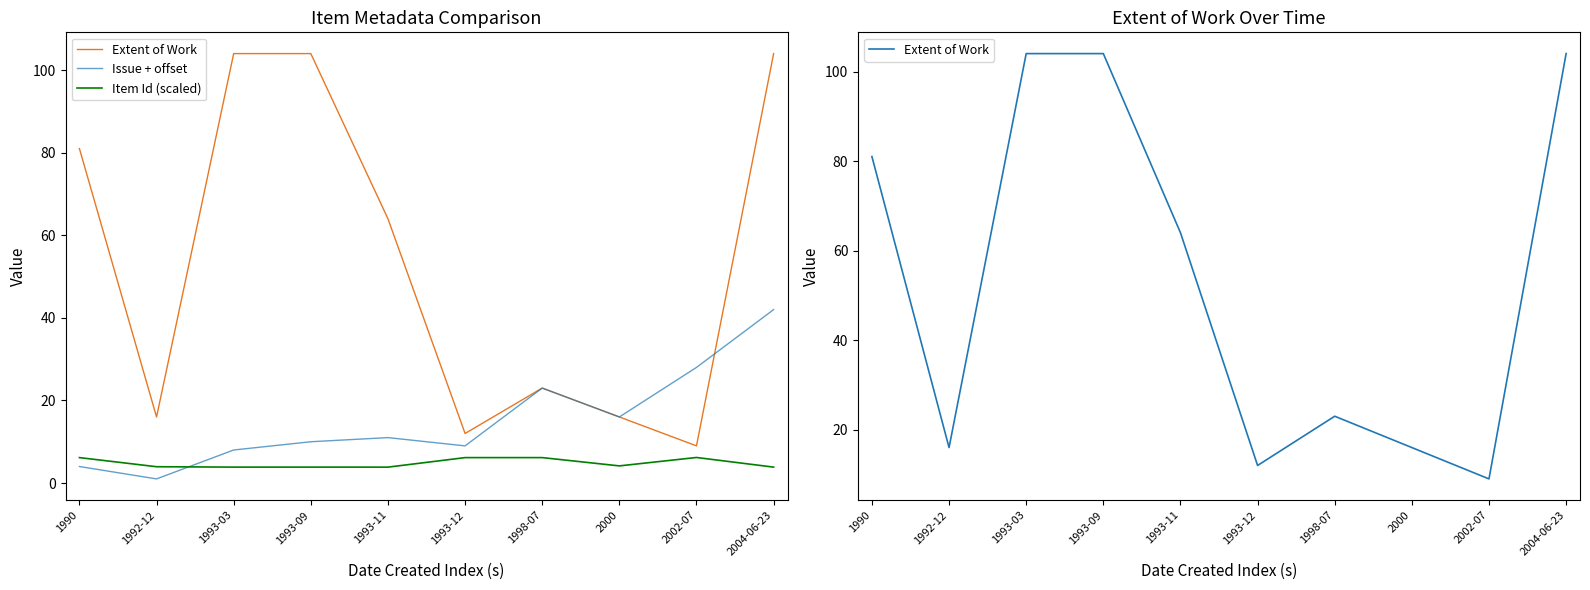

Count the number of categories in the chart.

10